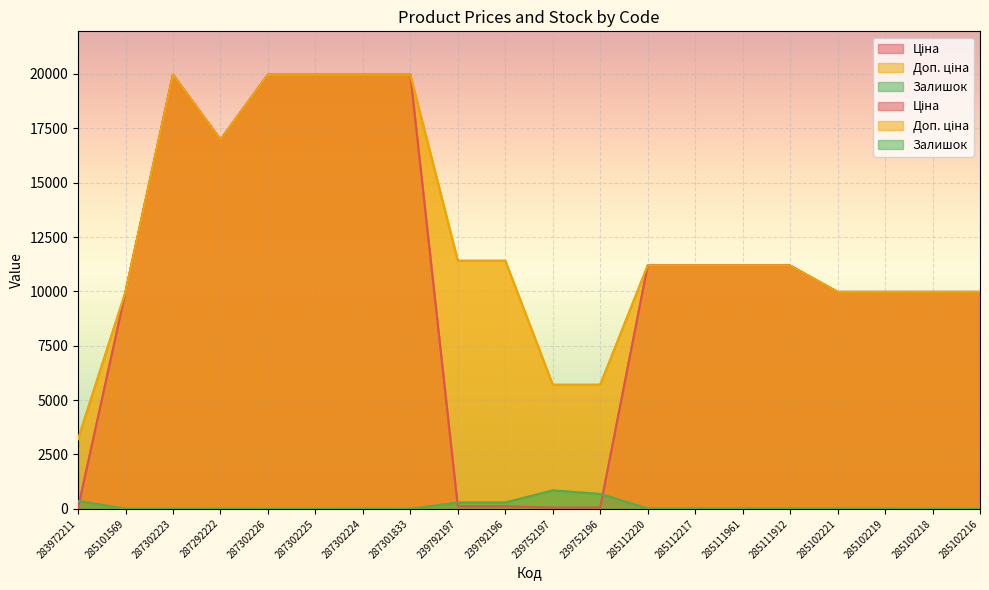

Which series has the largest total across all categories?

Доп. ціна